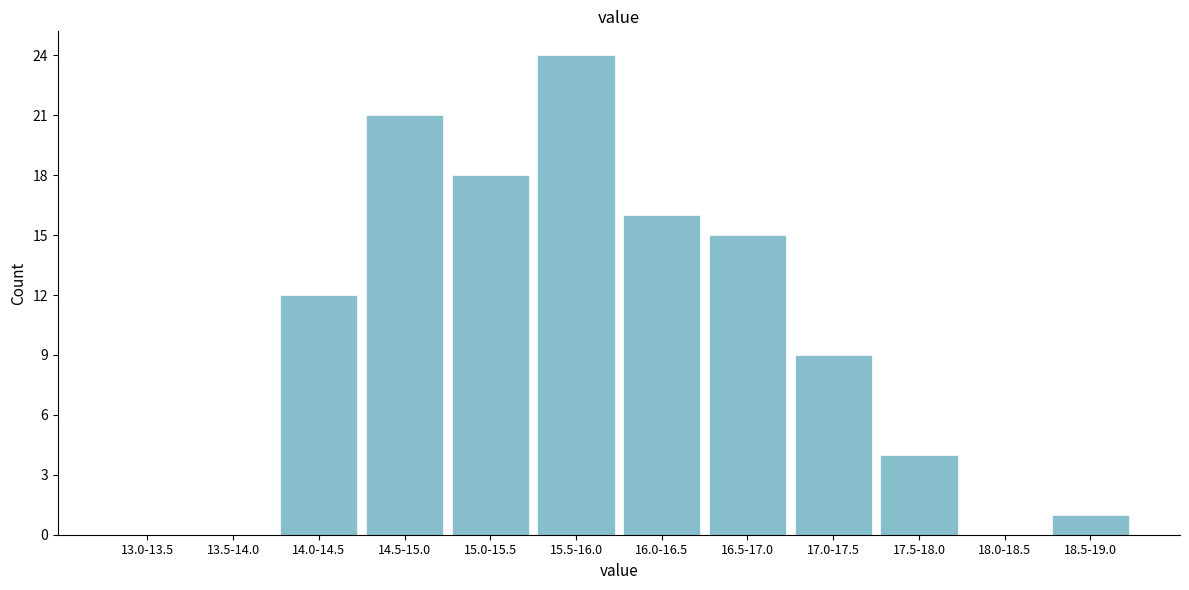

Reading left to right, transcribe all the data shown in this chart.

13.0-13.5=0	13.5-14.0=0	14.0-14.5=12	14.5-15.0=21	15.0-15.5=18	15.5-16.0=24	16.0-16.5=16	16.5-17.0=15	17.0-17.5=9	17.5-18.0=4	18.0-18.5=0	18.5-19.0=1